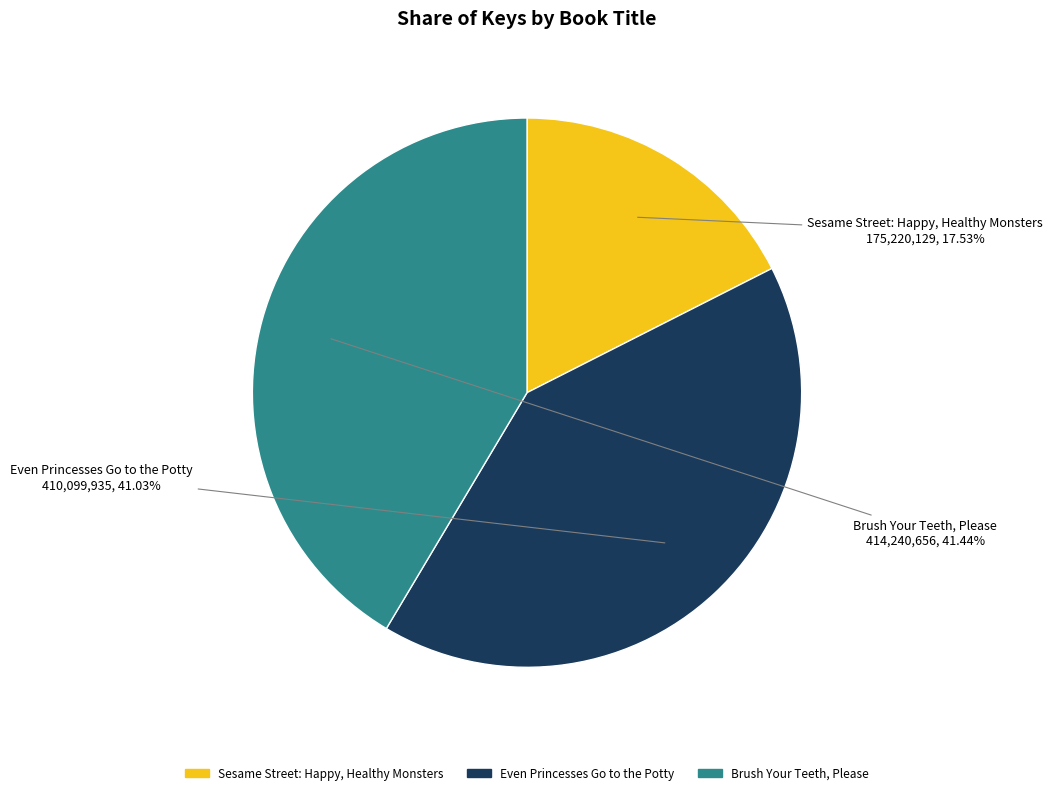

Between Brush Your Teeth, Please and Sesame Street: Happy, Healthy Monsters, which is larger?

Brush Your Teeth, Please